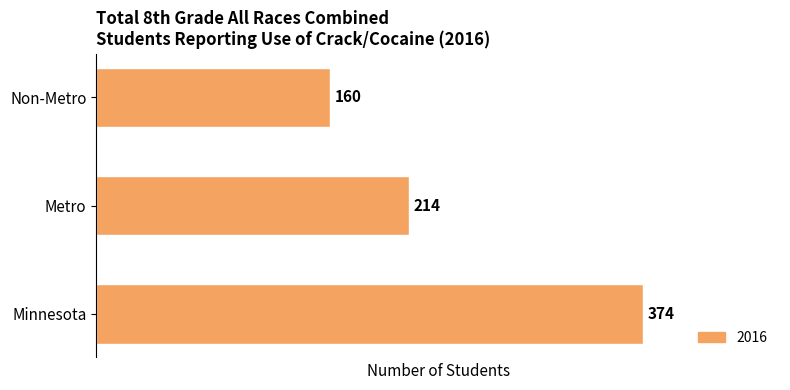

How many data points are less than 214?

1